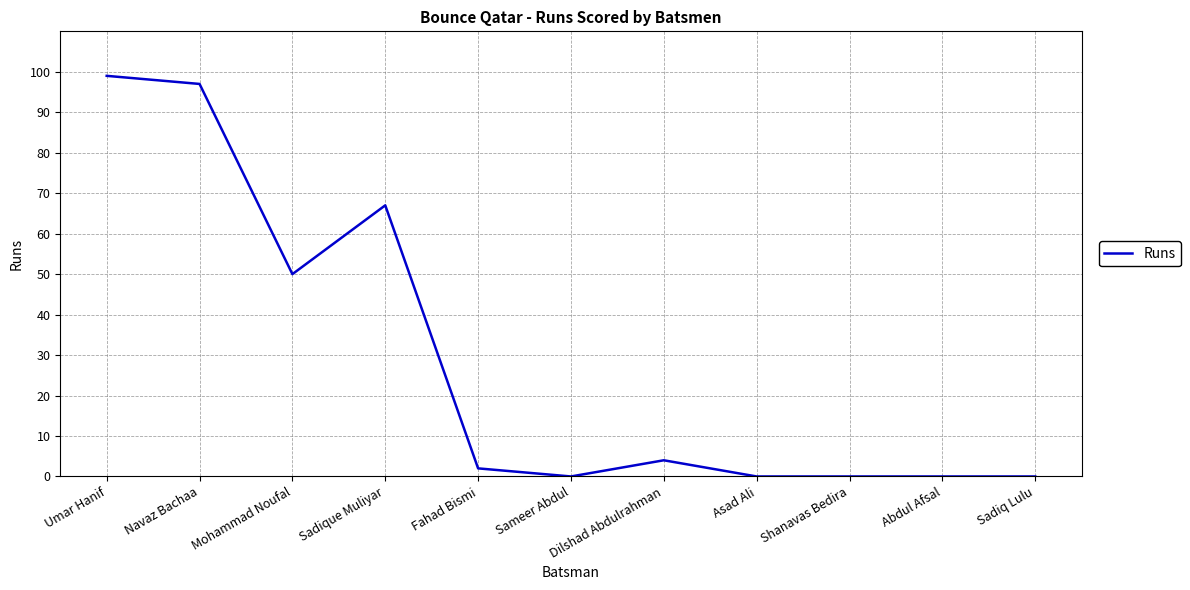

What is the change in value from Sadique Muliyar to Sameer Abdul?

-67